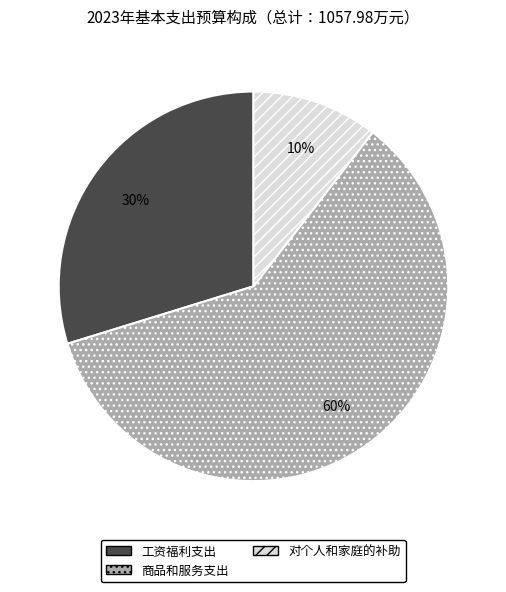

Count the number of slices in the pie.

3